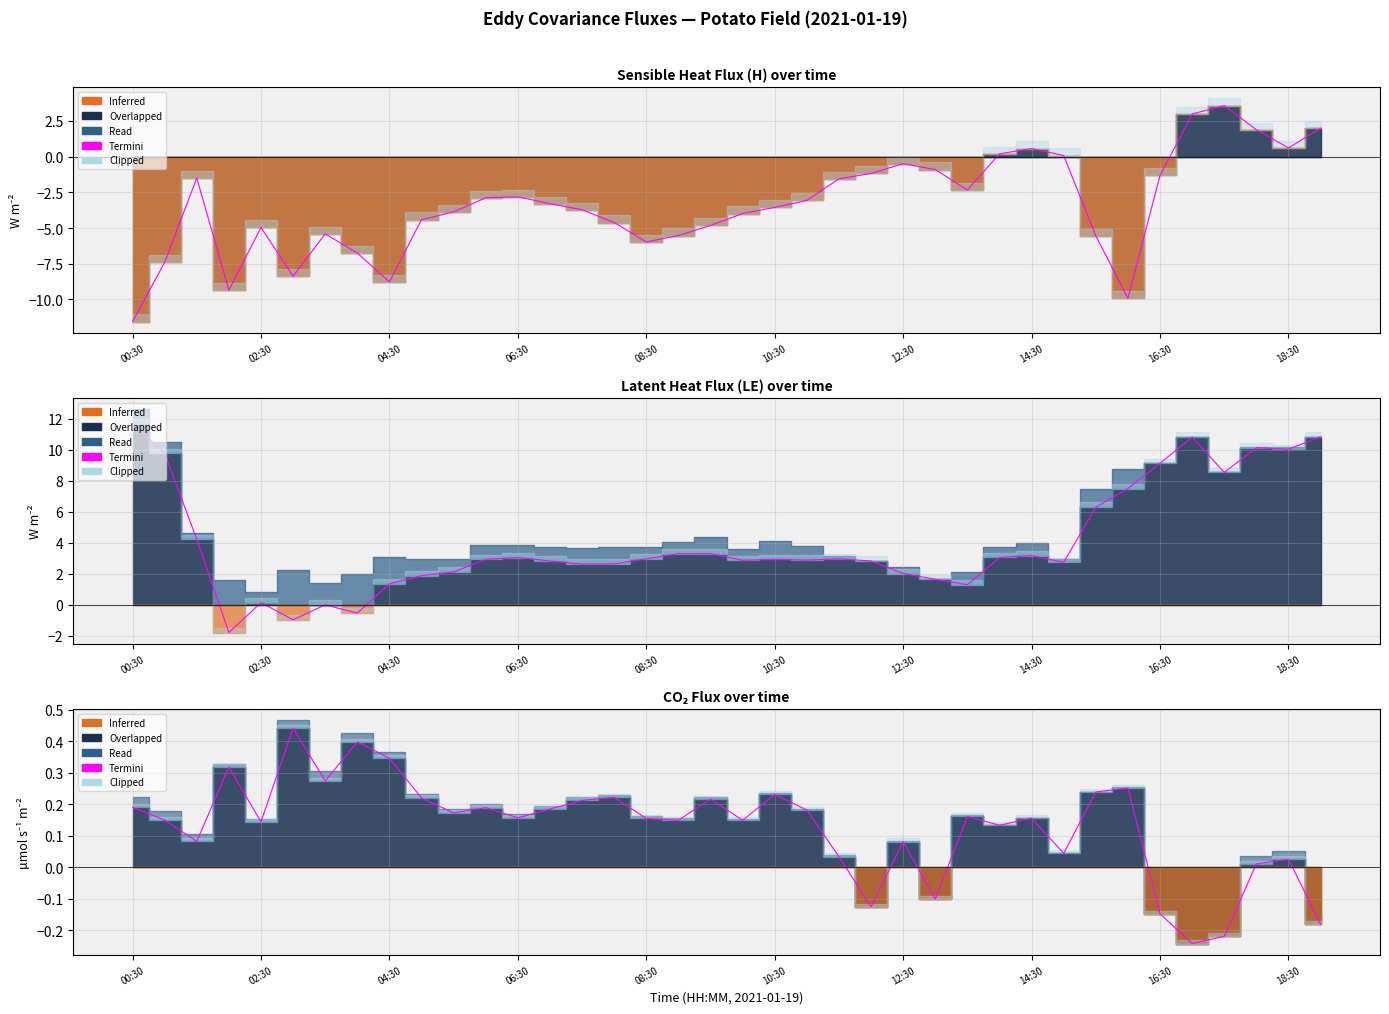

How many values exceed 0?

32